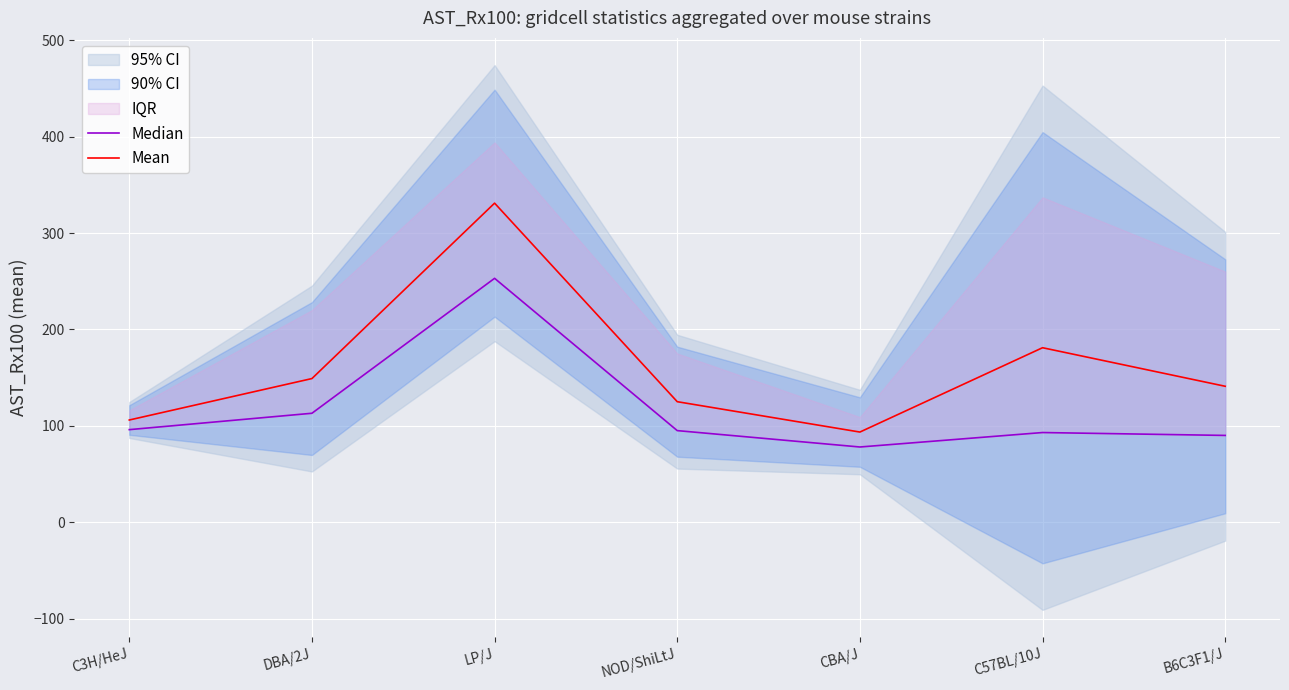

Where is Mean nearest to the value 212?

C57BL/10J